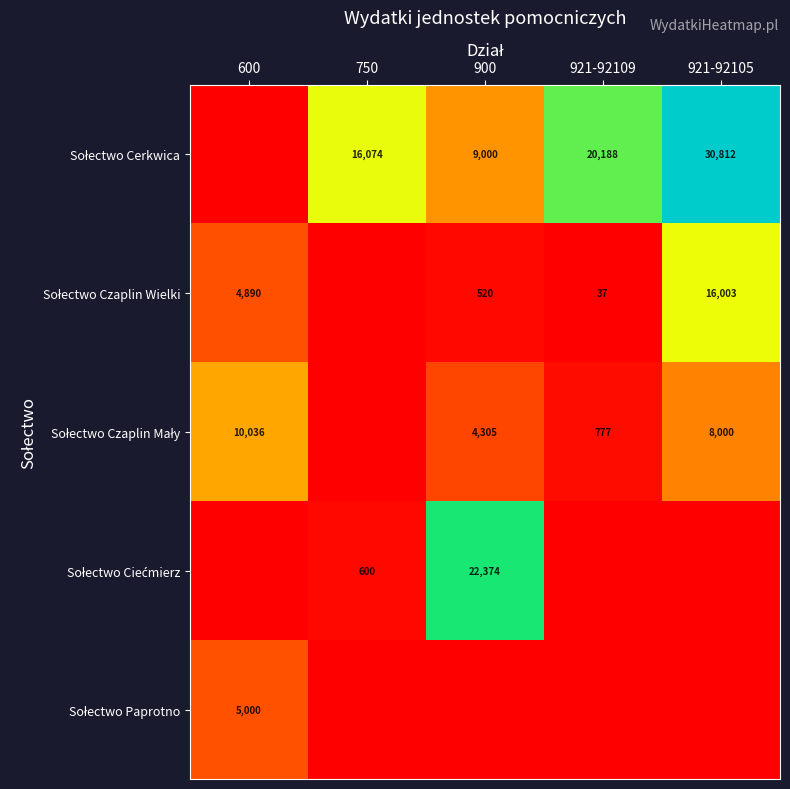

At which label is Sołectwo Ciećmierz closest to 11187?

750